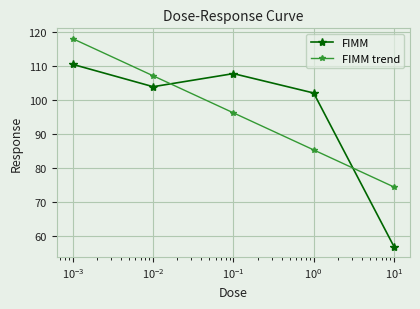

What is the value of the FIMM point at the 5th from the left?

57.0